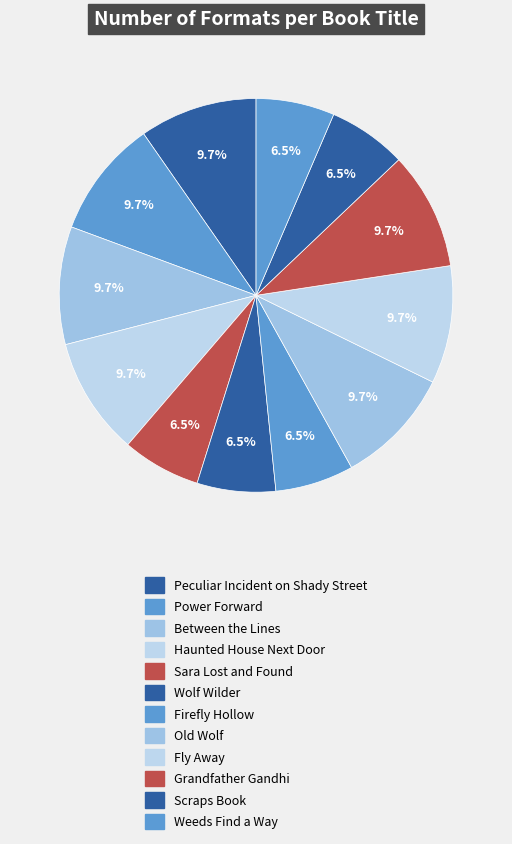

The Grandfather Gandhi slice represents 10% of the pie. True or false?

True